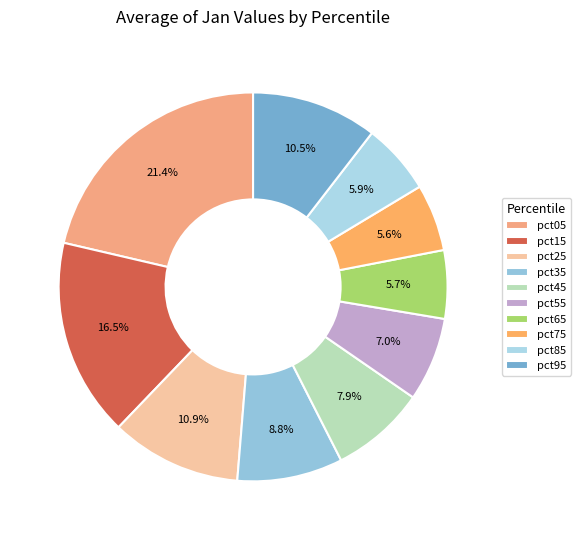

Is it true that pct05 is 28% of the pie?

False